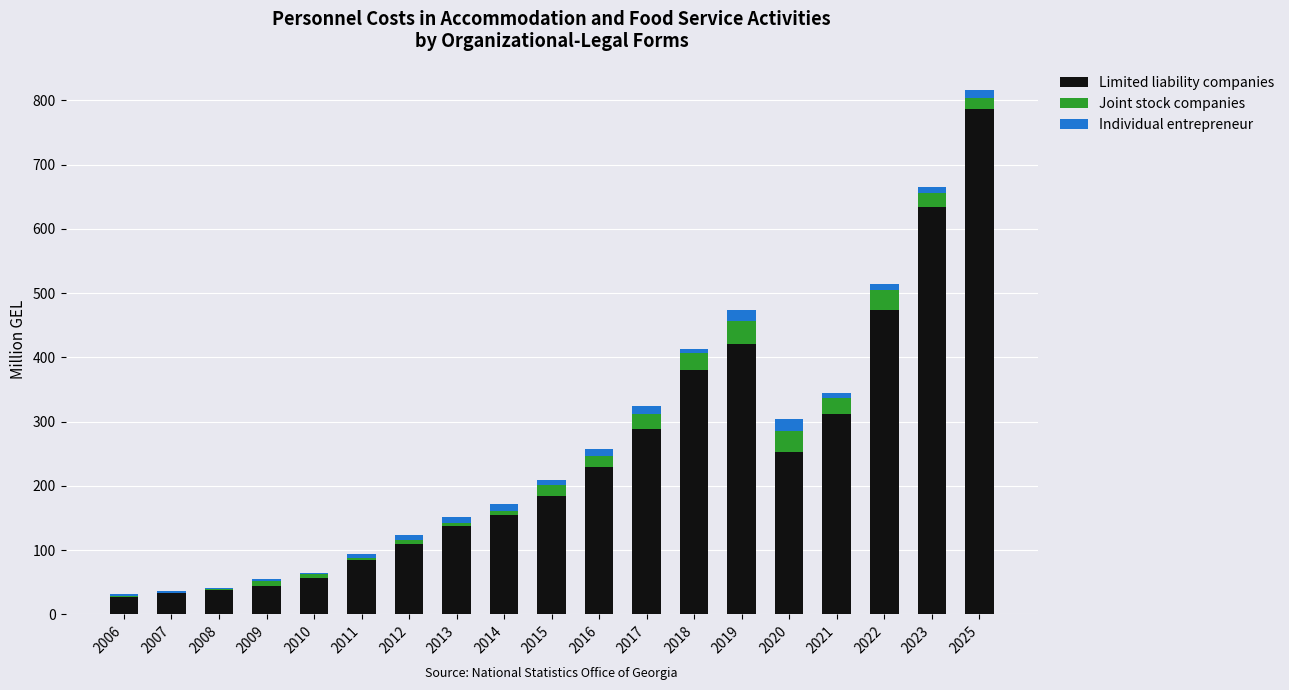

Which category has the highest value in the Limited liability companies series?

2025